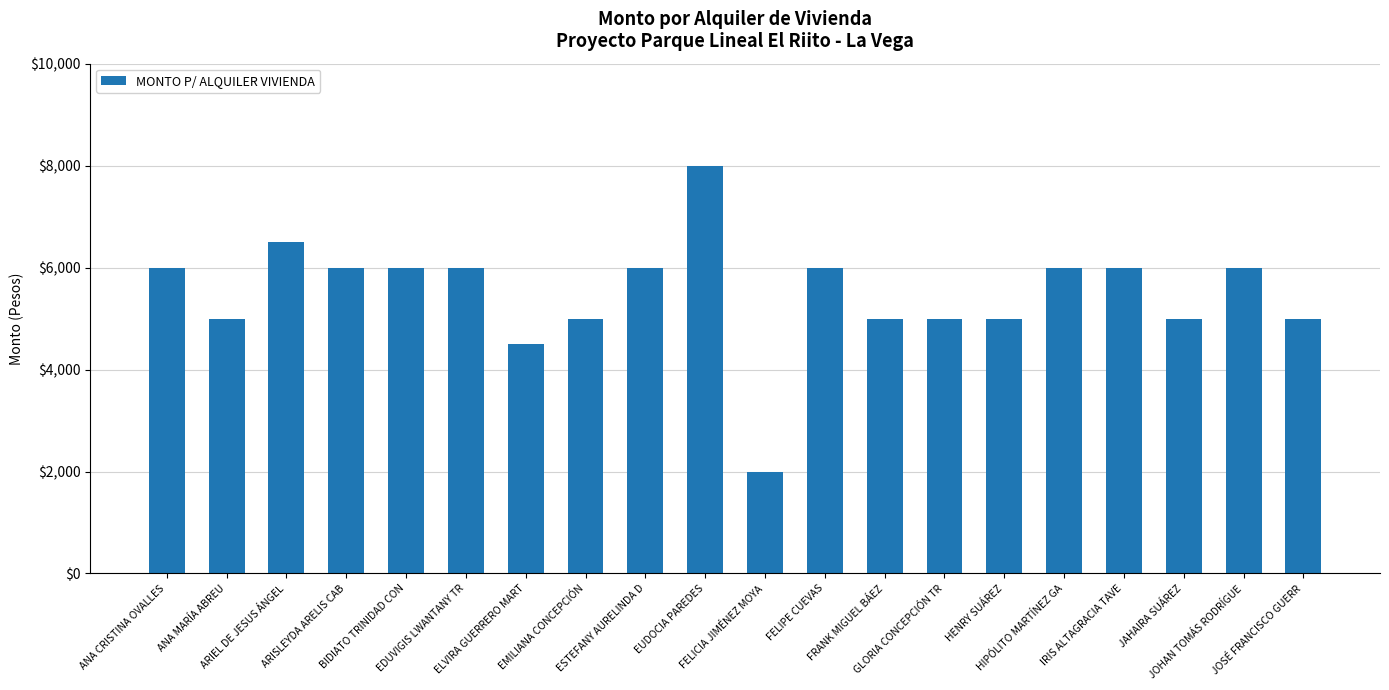

Which category has the highest value across all series?

EUDOCIA PAREDES